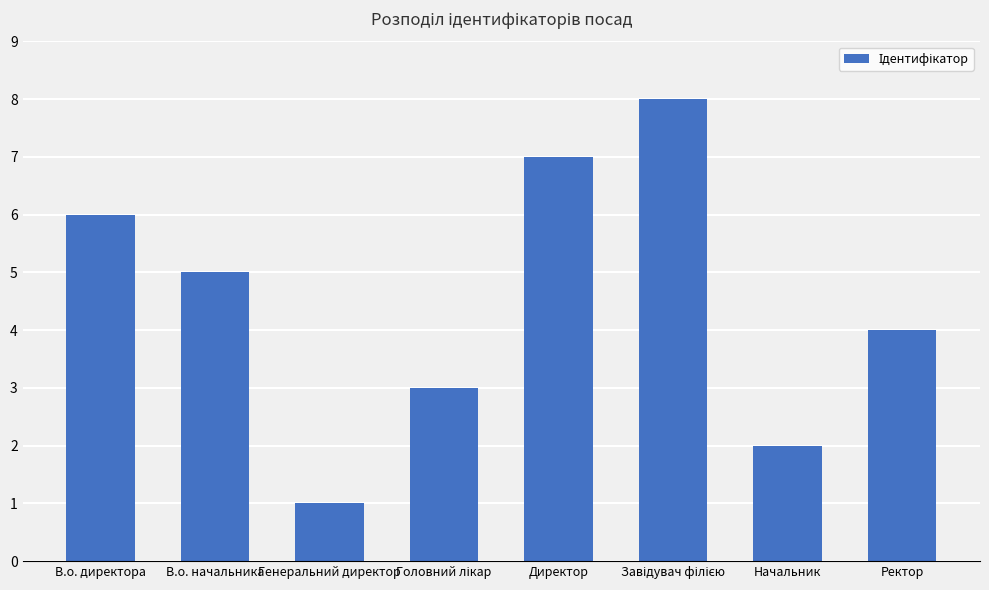

How many categories are shown in the chart?

8